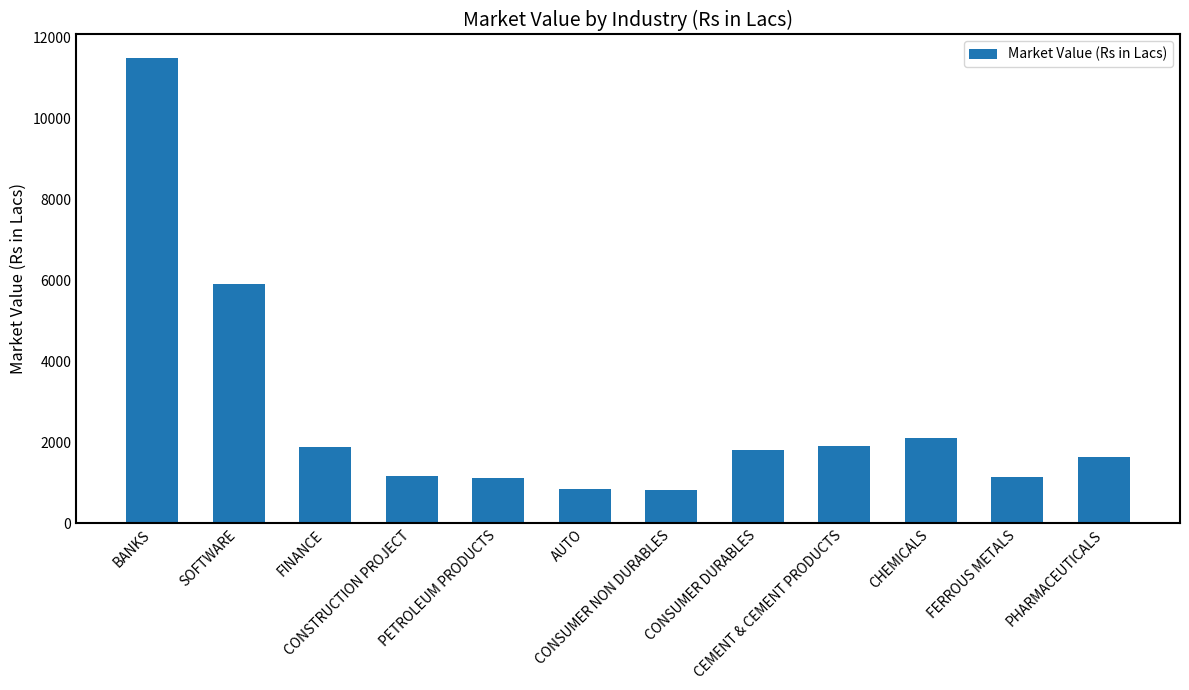

What is the label of the 8th bar from the left?

CONSUMER DURABLES